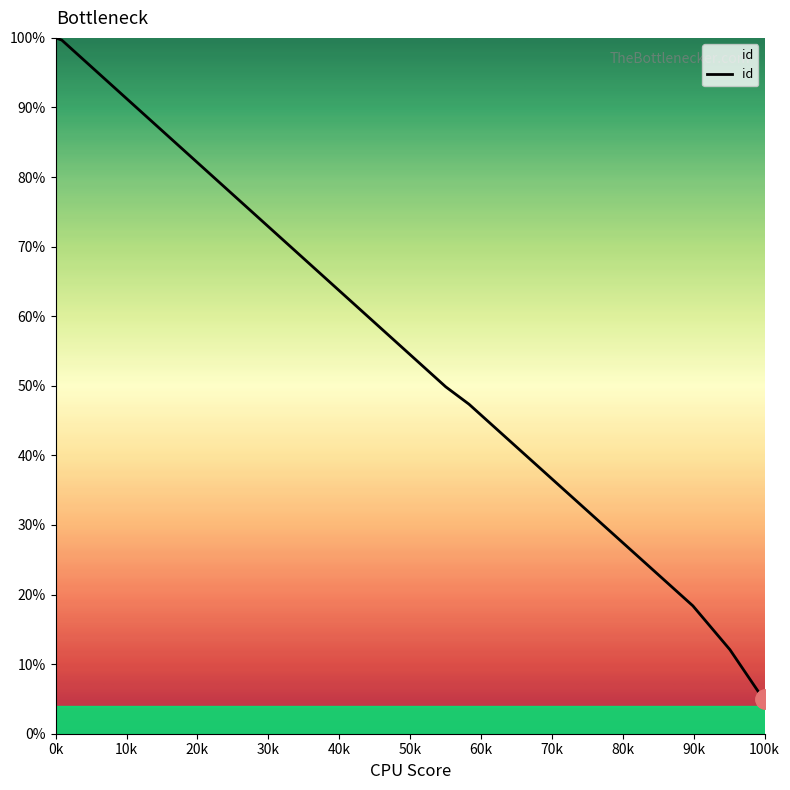

At which category does the chart reach its peak across all series?

0k